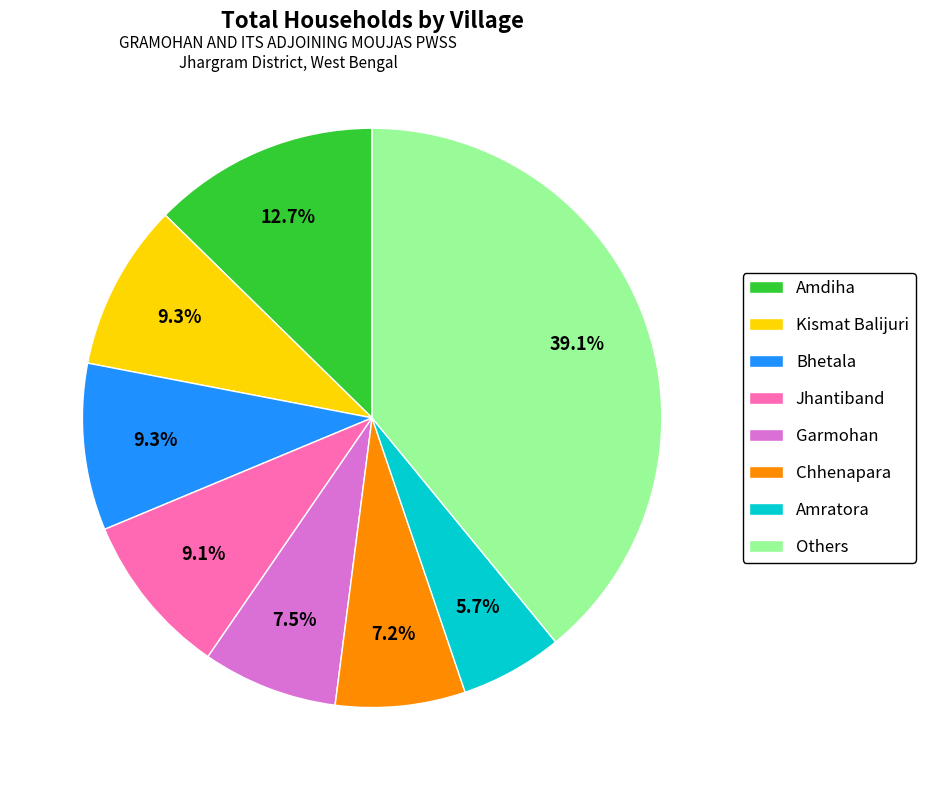

Approximately how many times larger is the value at Bhetala compared to Jhantiband?

1.0